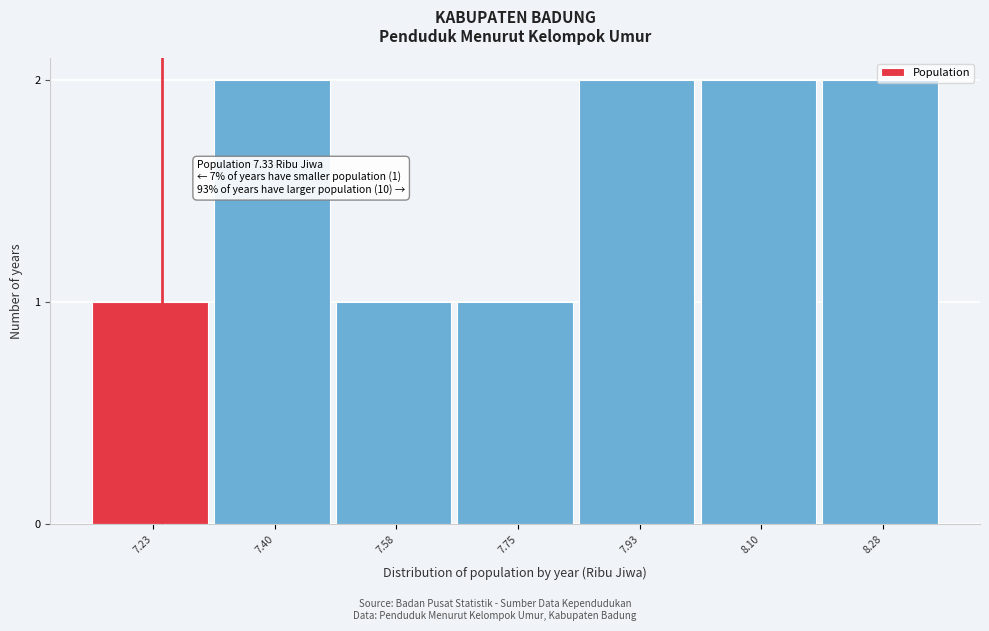

What is the sum of all values?

11